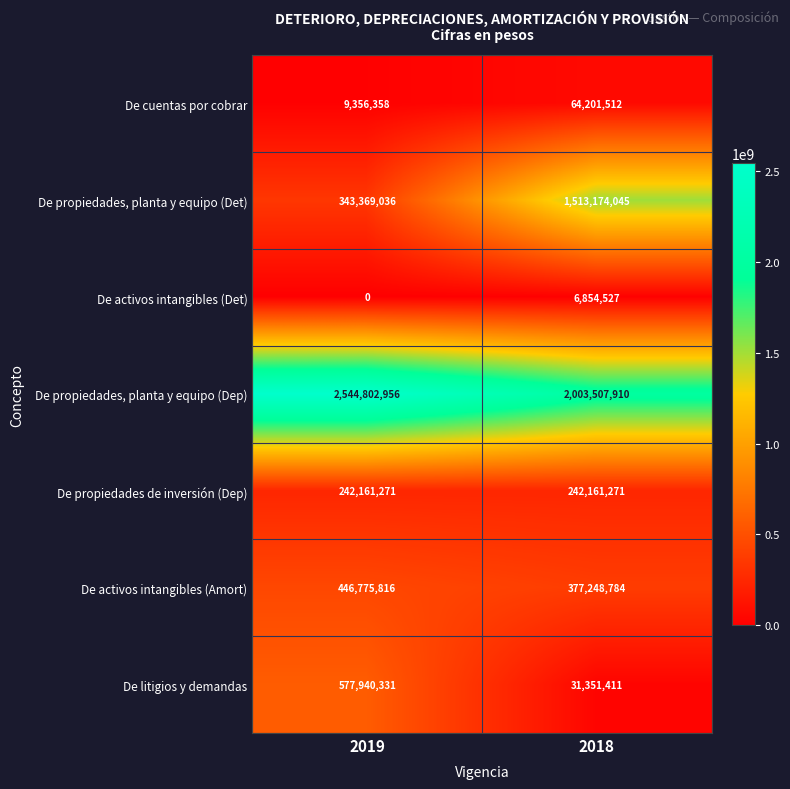

Reading left to right, transcribe all the data shown in this chart.

De cuentas por cobrar: 9356358	64201512
De propiedades, planta y equipo (Det): 343369036	1513174045
De activos intangibles (Det): 0	6854527
De propiedades, planta y equipo (Dep): 2544802956	2003507910
De propiedades de inversión (Dep): 242161271	242161271
De activos intangibles (Amort): 446775816	377248784
De litigios y demandas: 577940331	31351411